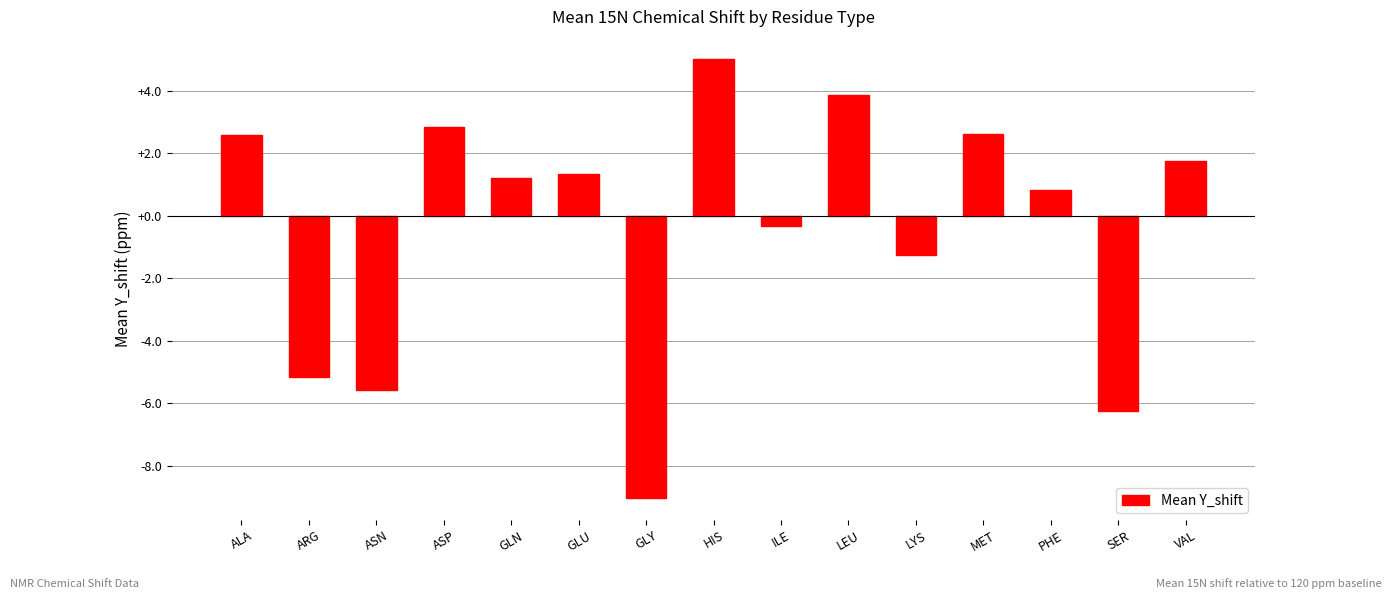

How many bars are there in total?

15